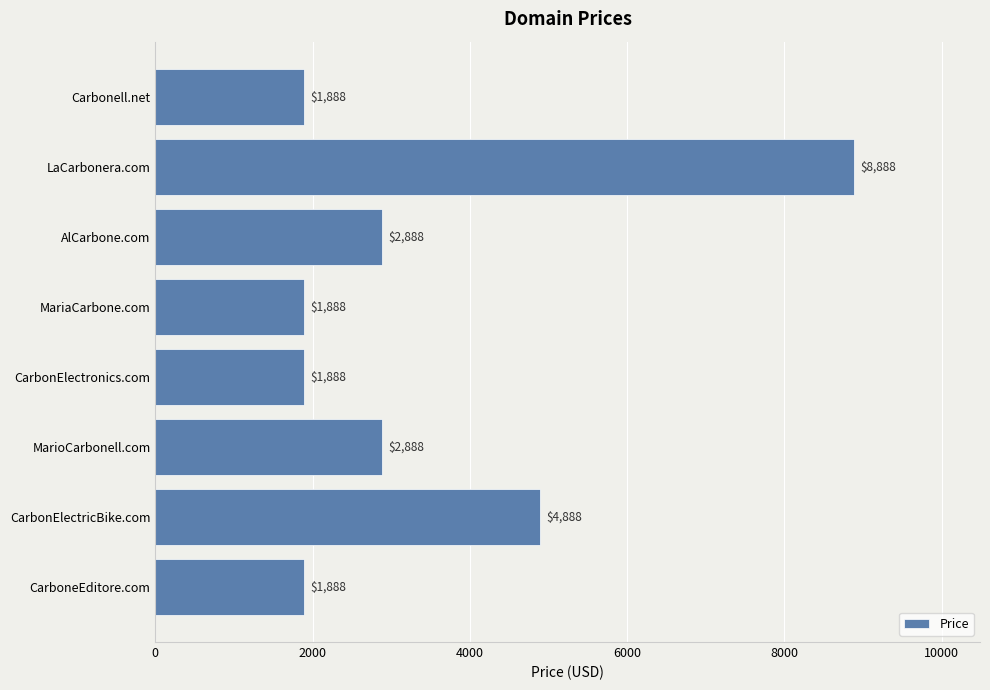

At which label is the value closest to 5388?

CarbonElectricBike.com